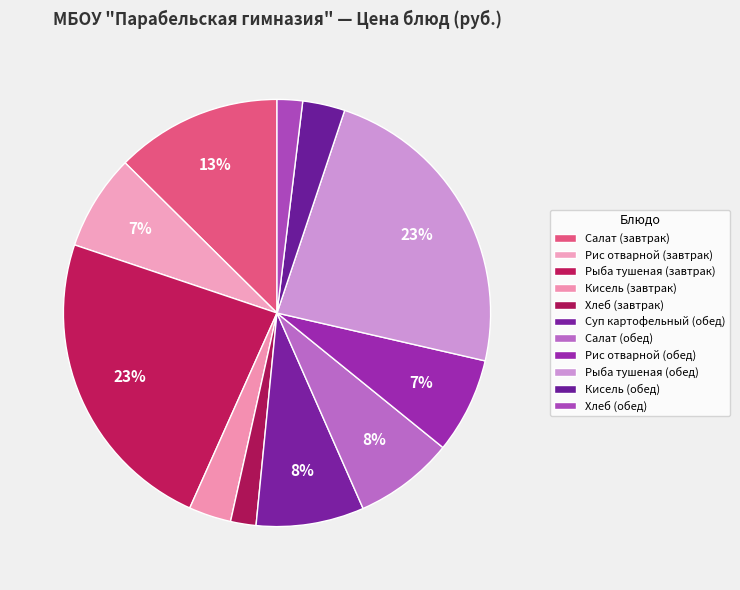

What percentage do Хлеб (завтрак) and Кисель (завтрак) together represent?

5.1%